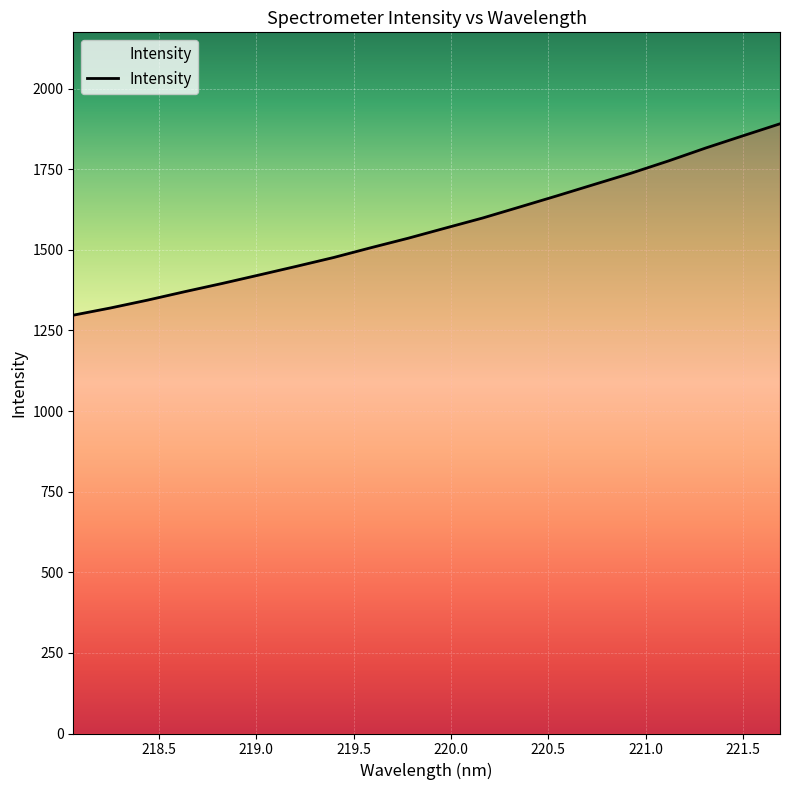

What is the smallest value displayed?

1297.2